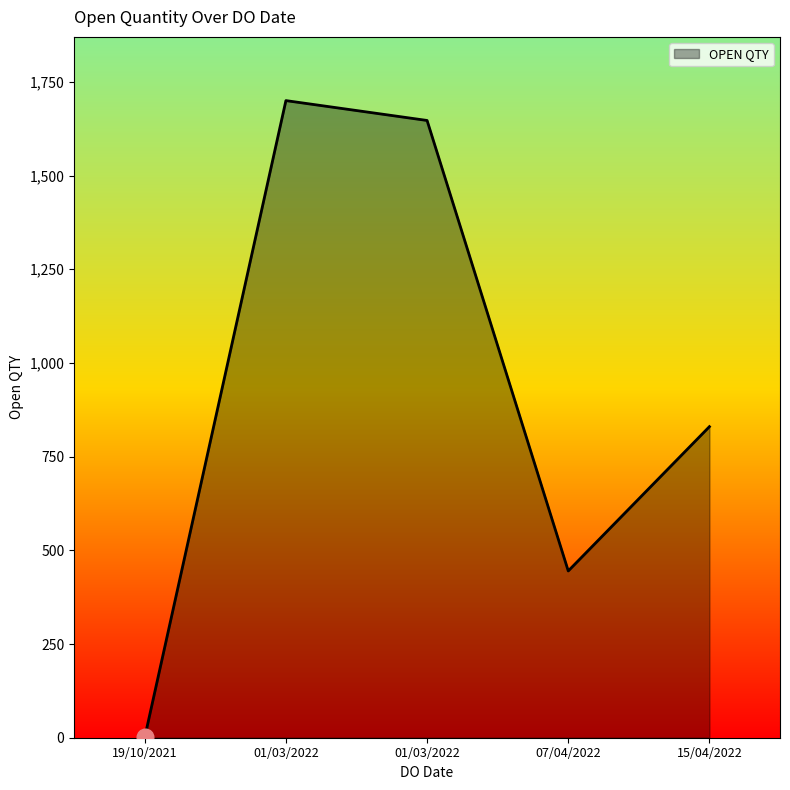

The value at 01/03/2022 is 1647. True or false?

True